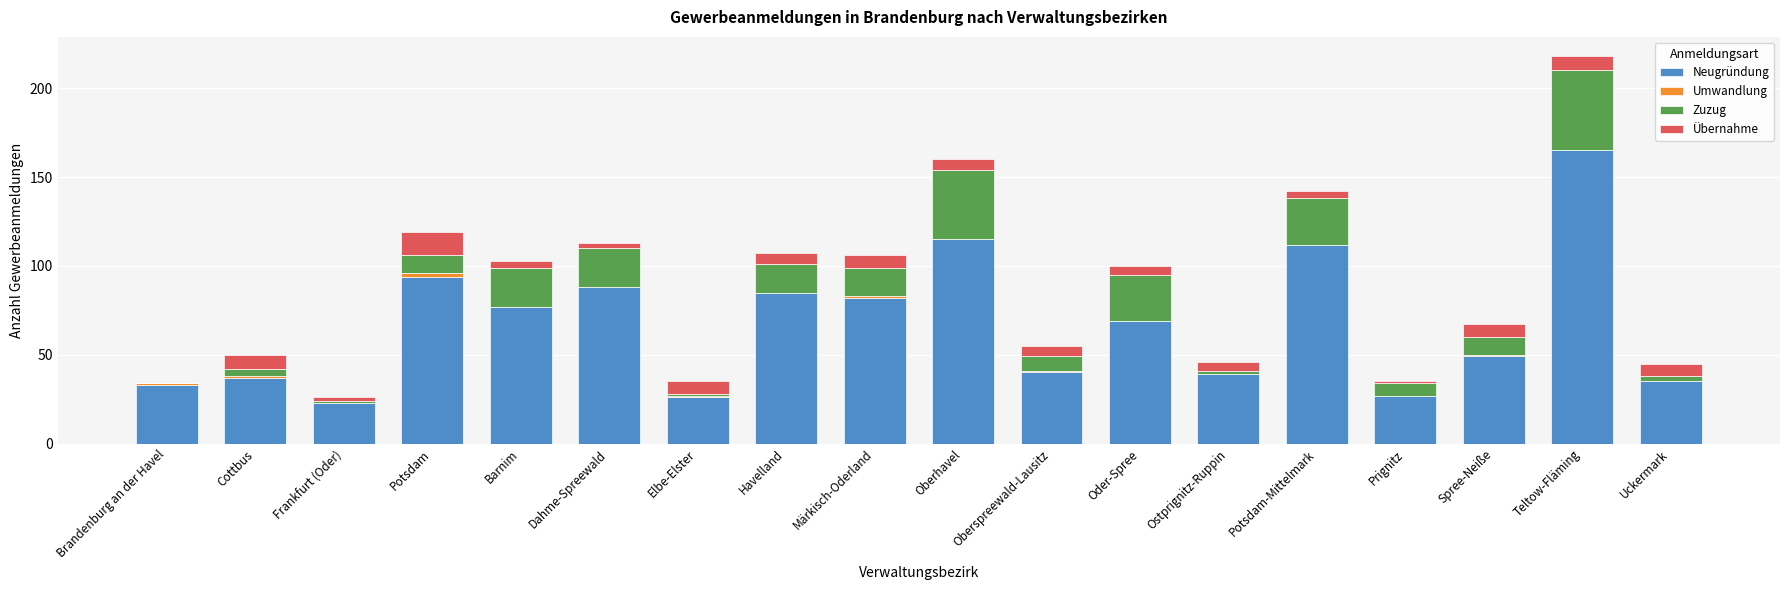

What is the sum of all Neugründung values?

1196